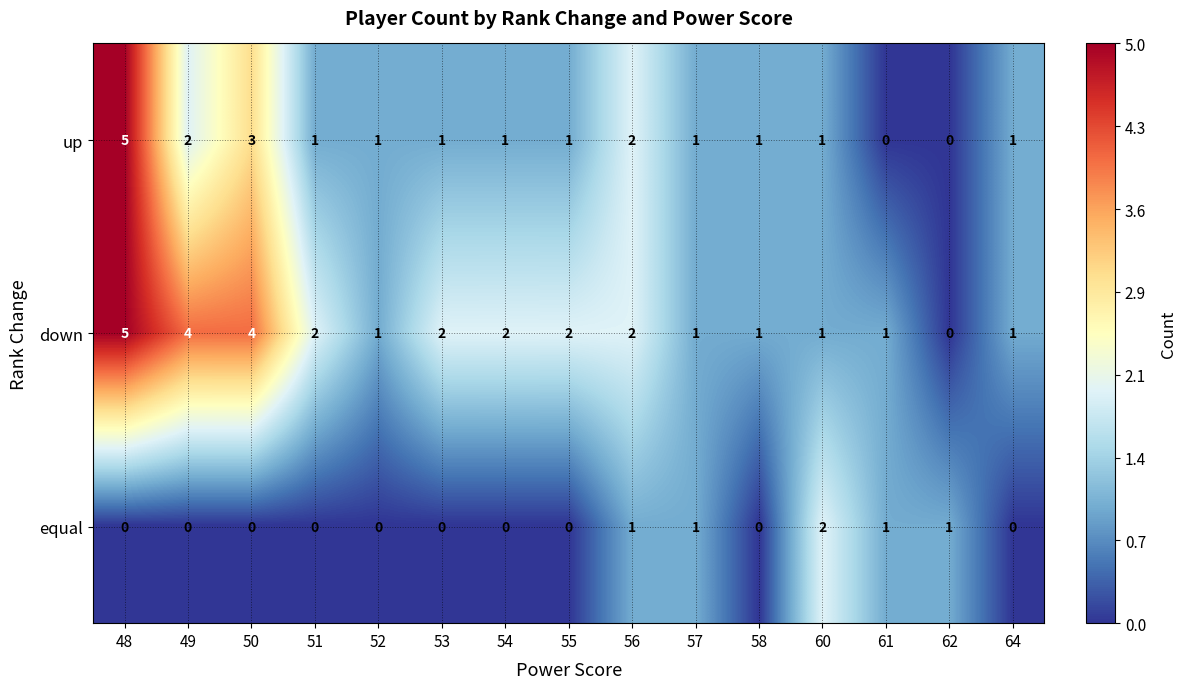

What is the maximum value shown in the chart?

5